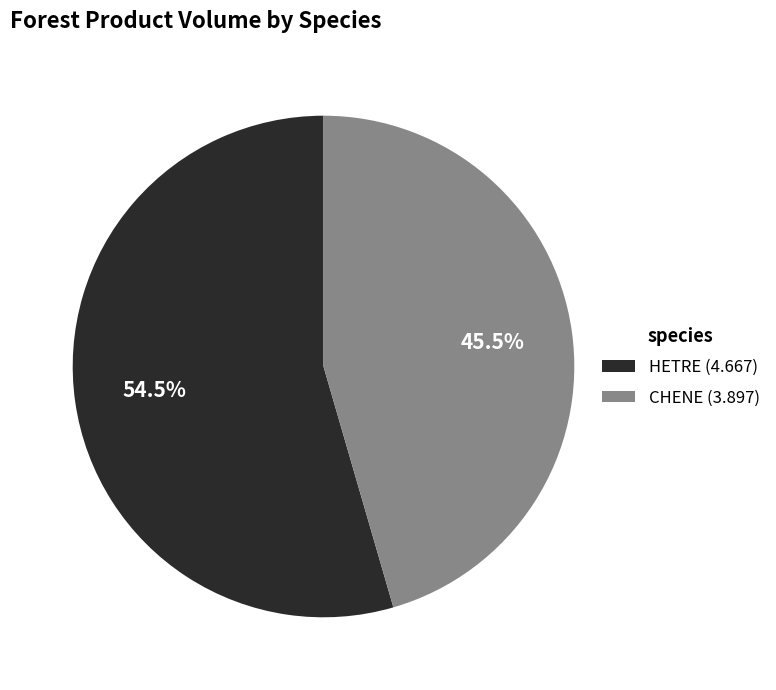

Does any single category account for the majority?

Yes